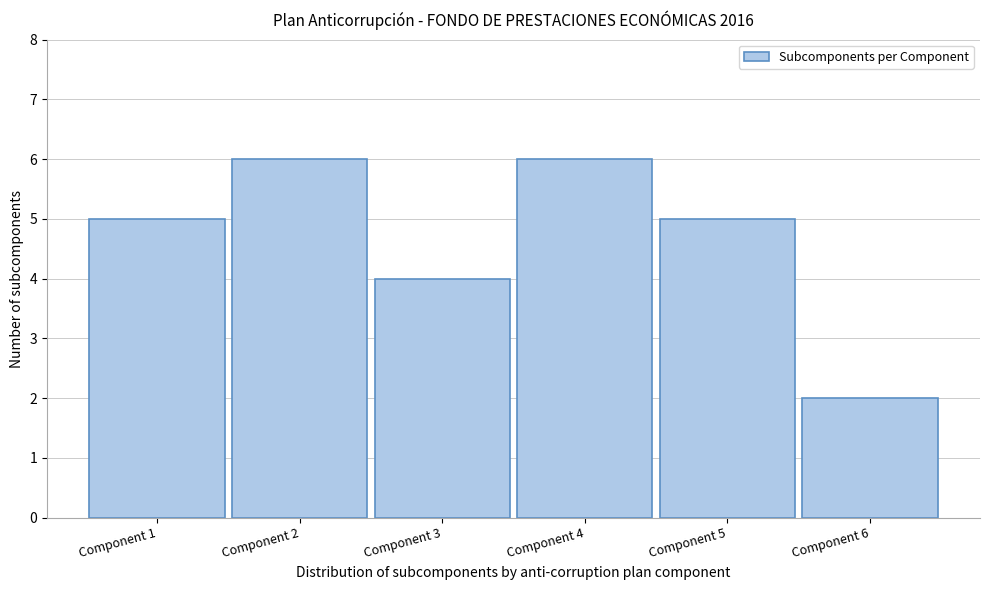

Reading right to left, what are all the values shown in this chart?

2	5	6	4	6	5